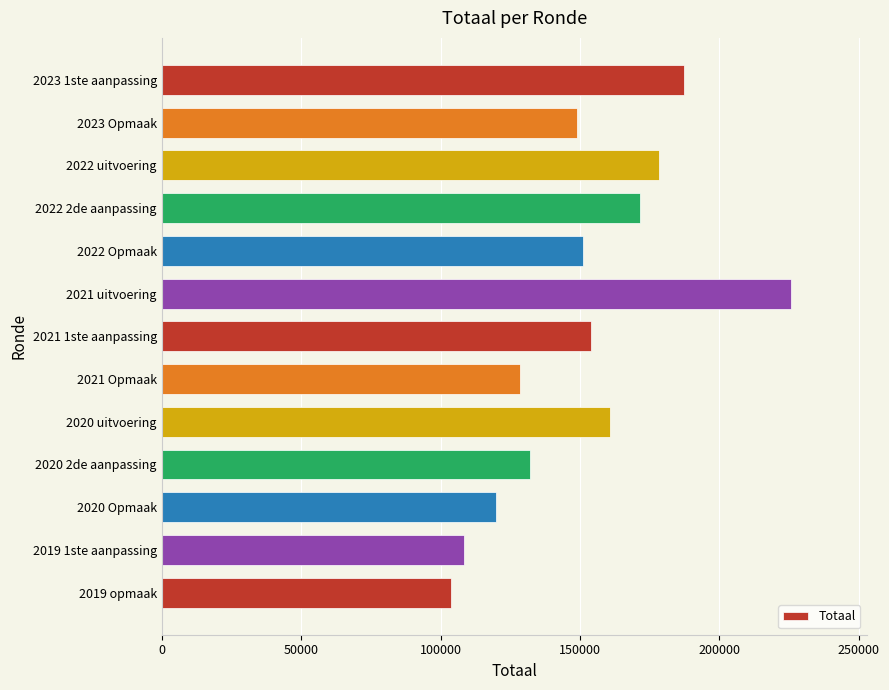

Rank the categories by value from lowest to highest.

2019 opmaak, 2019 1ste aanpassing, 2020 Opmaak, 2021 Opmaak, 2020 2de aanpassing, 2023 Opmaak, 2022 Opmaak, 2021 1ste aanpassing, 2020 uitvoering, 2022 2de aanpassing, 2022 uitvoering, 2023 1ste aanpassing, 2021 uitvoering